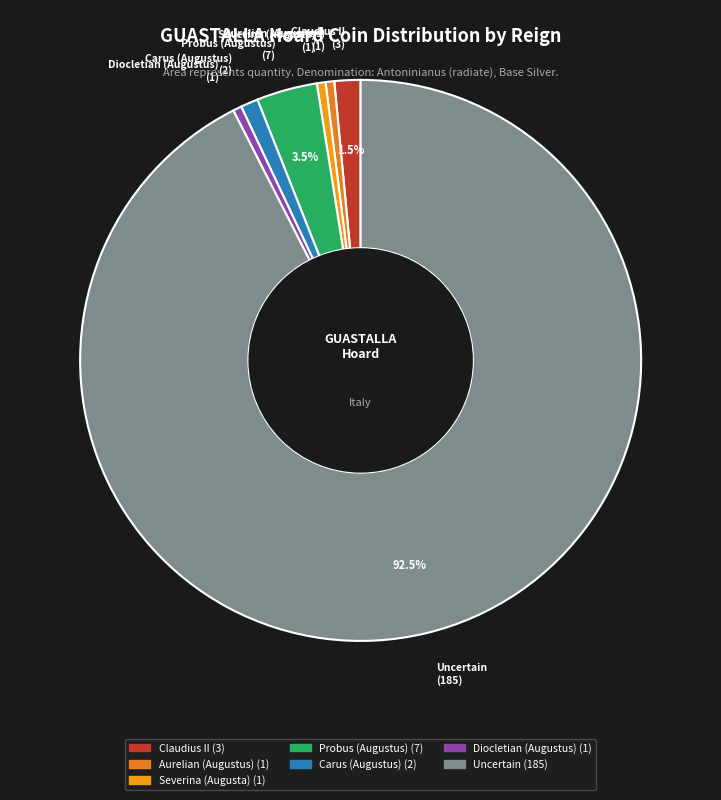

Approximately how many times larger is the value at Severina (Augusta) compared to Diocletian (Augustus)?

1.0